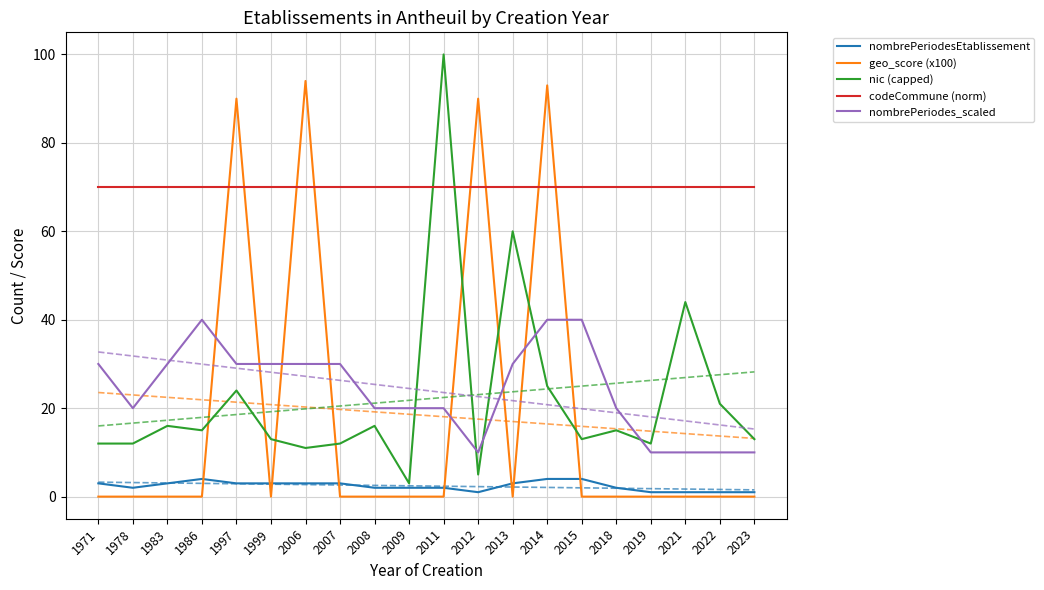

How many values in the nic (capped) series exceed 15?

8